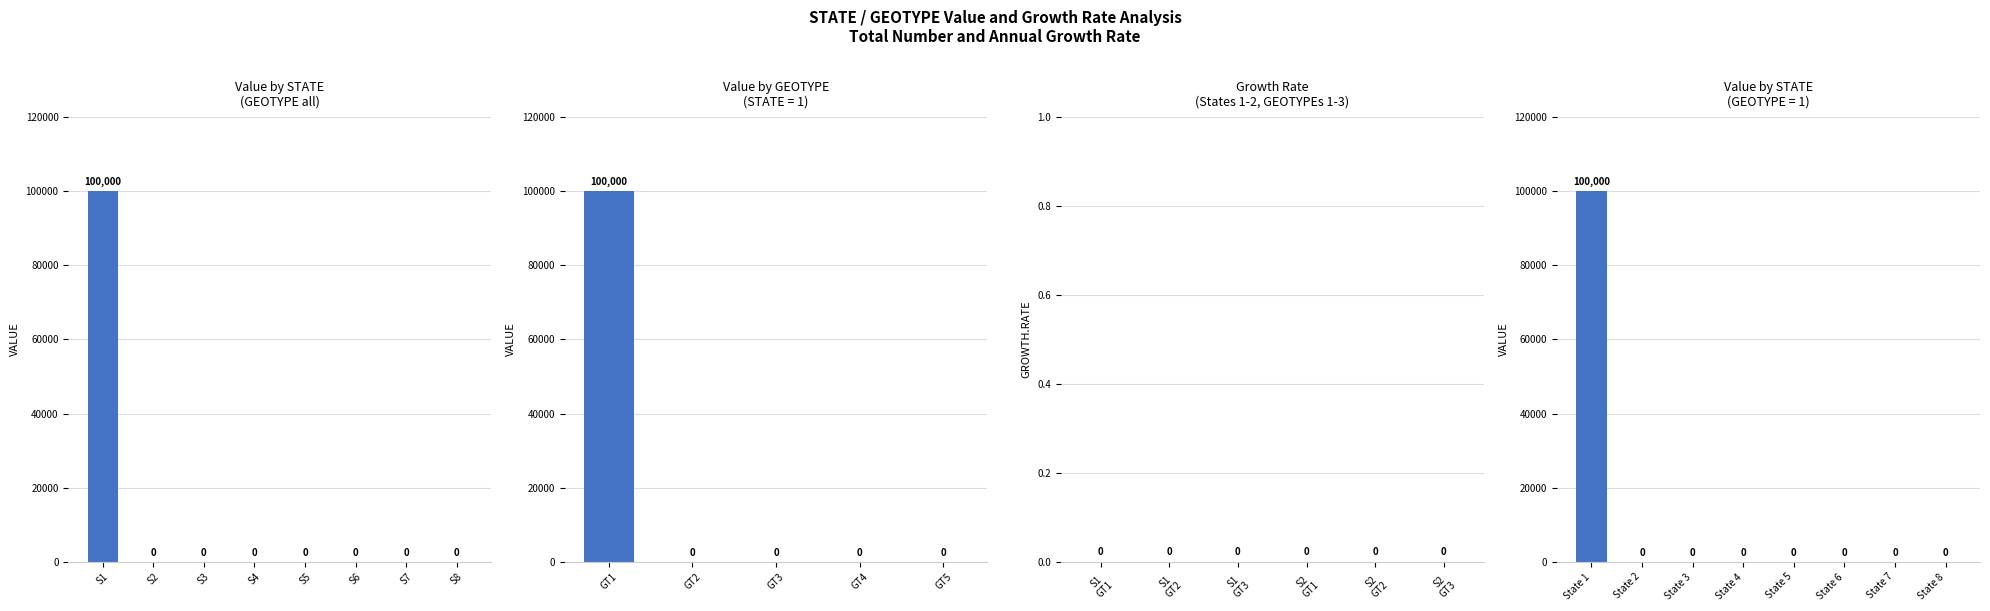

Which label corresponds to the largest value in the chart?

S1